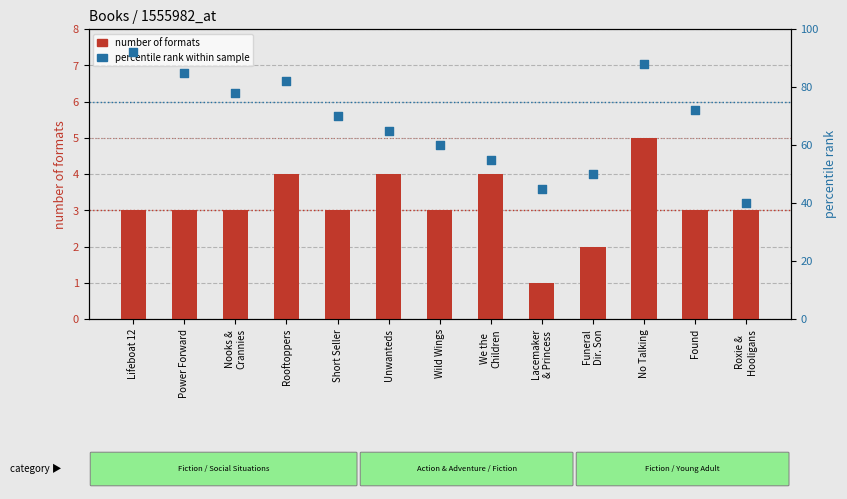

Is the value of percentile rank at Roxie &
Hooligans greater than the value of number of formats at Roxie &
Hooligans?

Yes